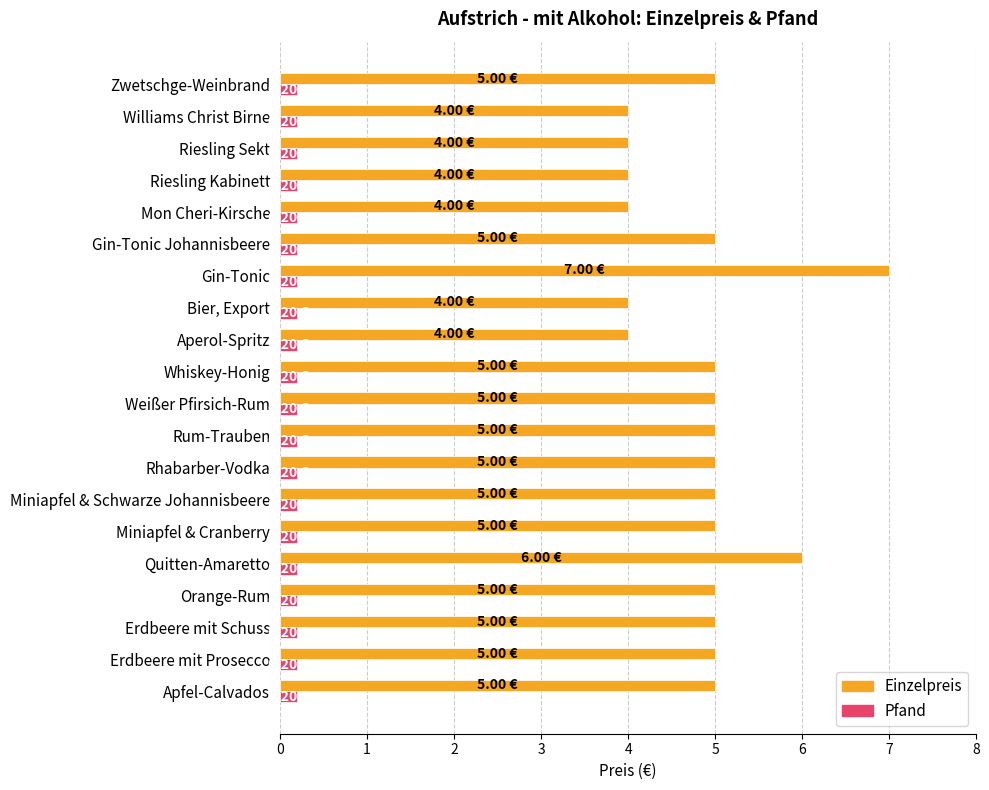

What is the difference between the highest and lowest values at Erdbeere mit Prosecco?

4.8